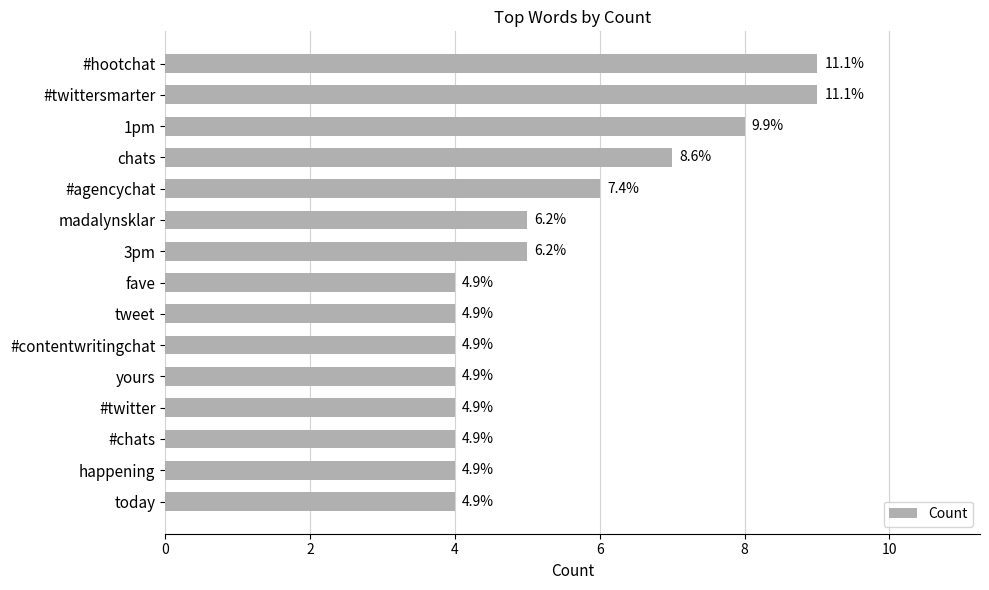

Are the bars grouped side by side (vs. stacked)?

No